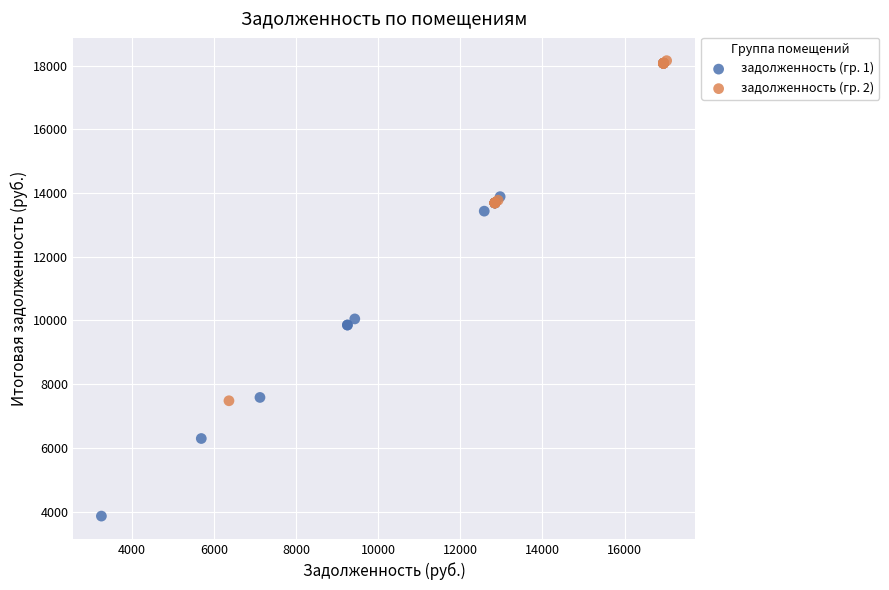

Which series has the largest Y range (max minus min)?

задолженность (гр. 1)